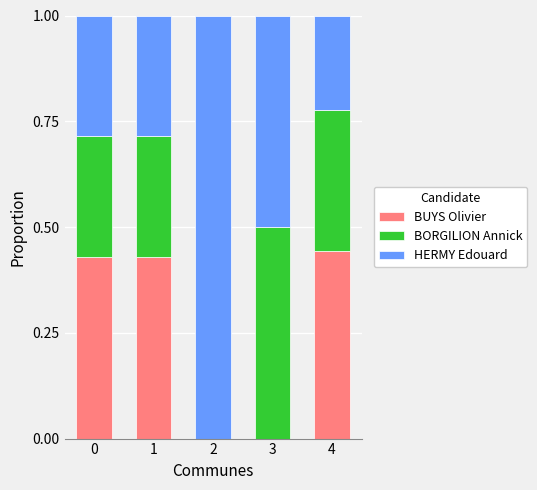

What is the total value across all series at 3?

1.0